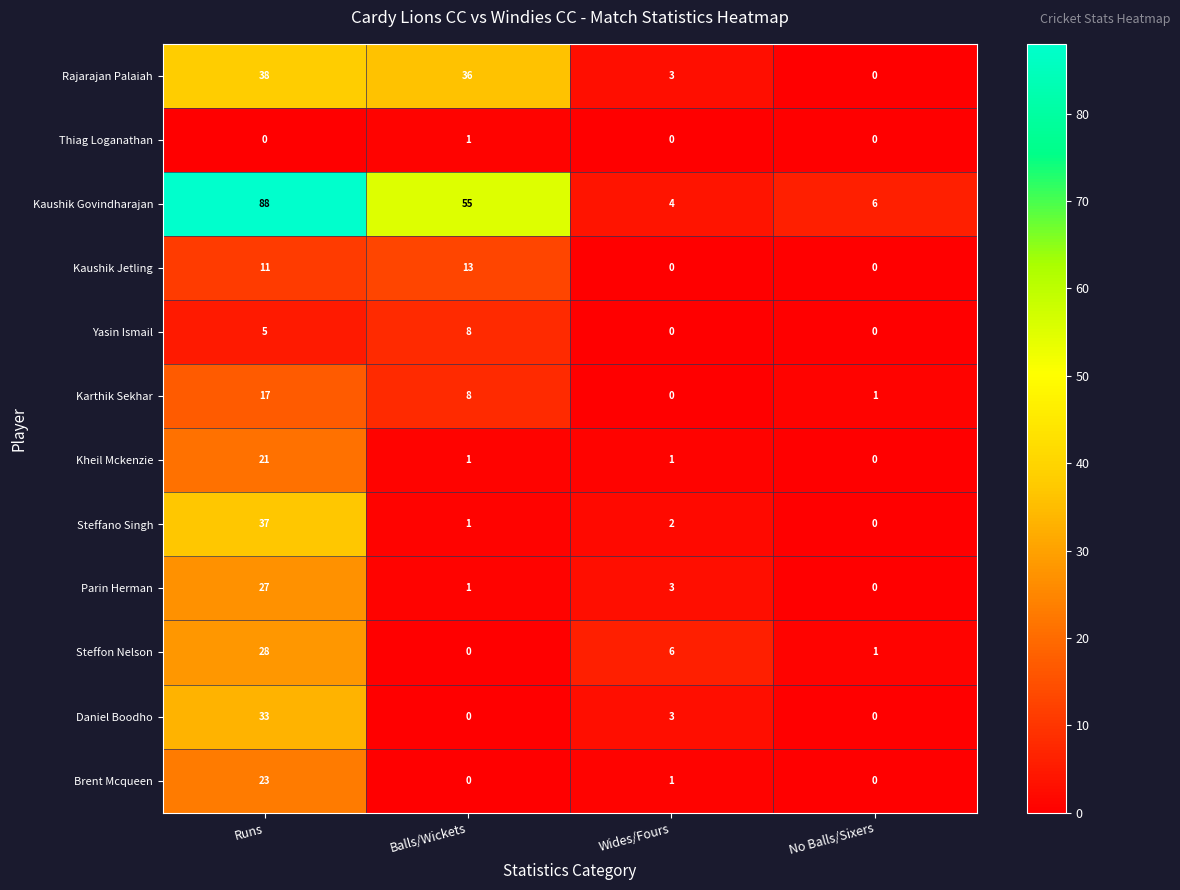

What value does the Kaushik Govindharajan series have at Wides/Fours, to the nearest 5?

5